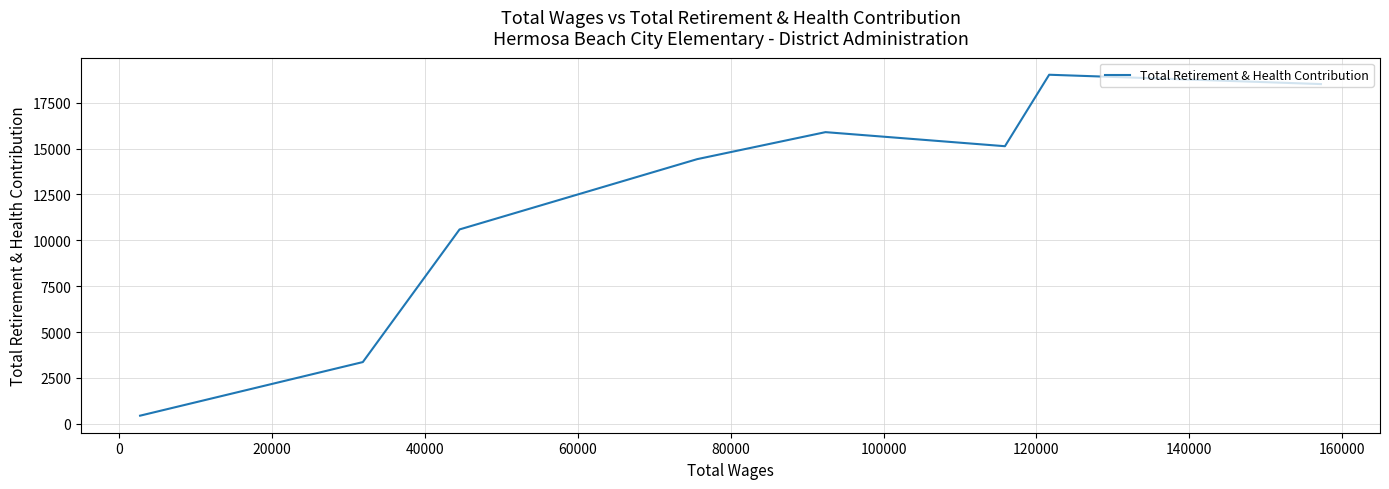

How many values are below 15129?

4